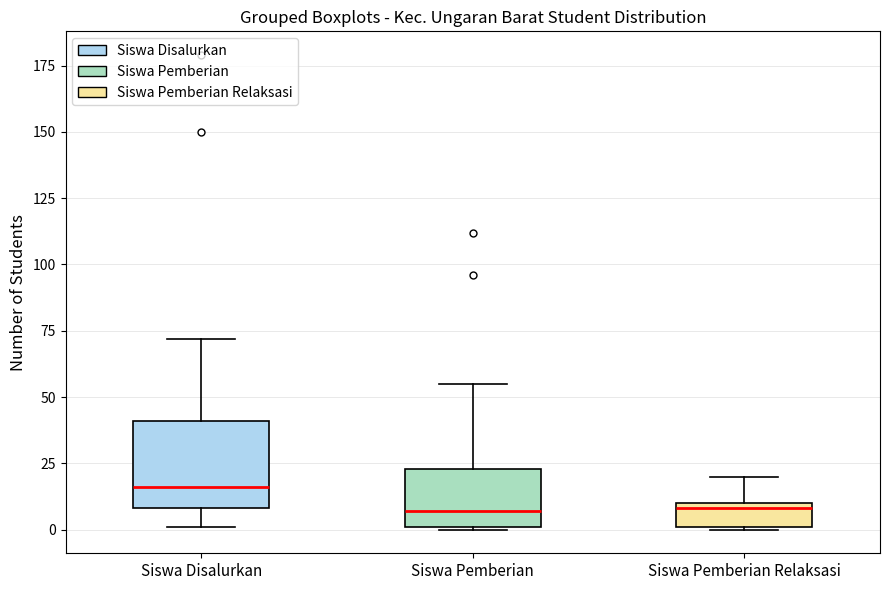

Reading left to right, transcribe this box plot: for each box, give where its median line is, the range the box spans, and where its two whiskers end, as read against the y-axis. The values are not printed on the chart, so give them approximately, as read against the axis.

Siswa Disalurkan: median 15, box 10 to 40, whiskers 0 to 70
Siswa Pemberian: median 5, box 0 to 25, whiskers 0 to 55
Siswa Pemberian Relaksasi: median 10 (just below the box's upper edge), box 0 to 10, whiskers 0 to 20